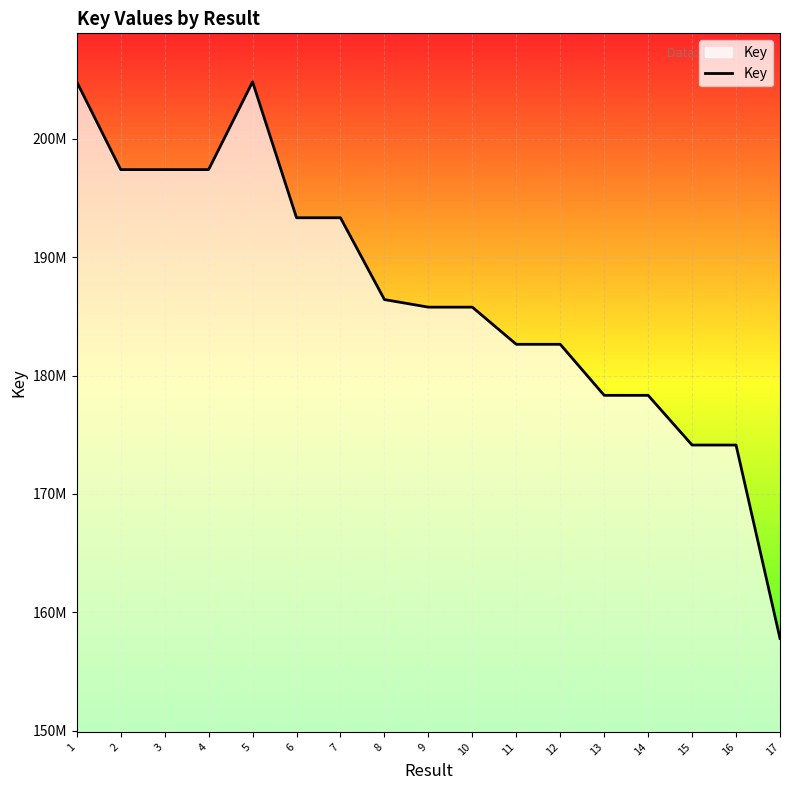

Does the chart display data point markers on the line(s)?

No